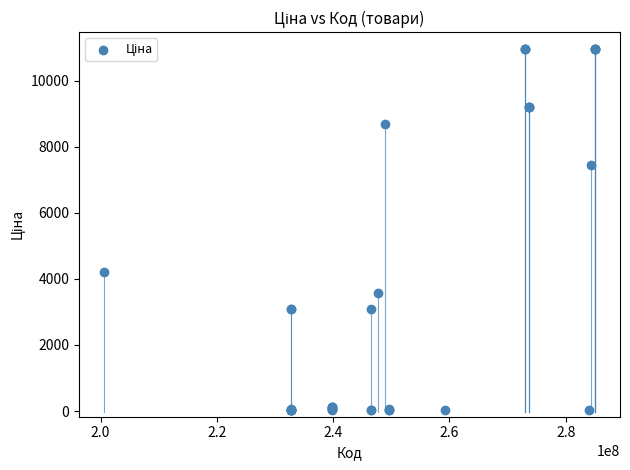

What Y value in the scatter plot is closest to 5495?

4209.5